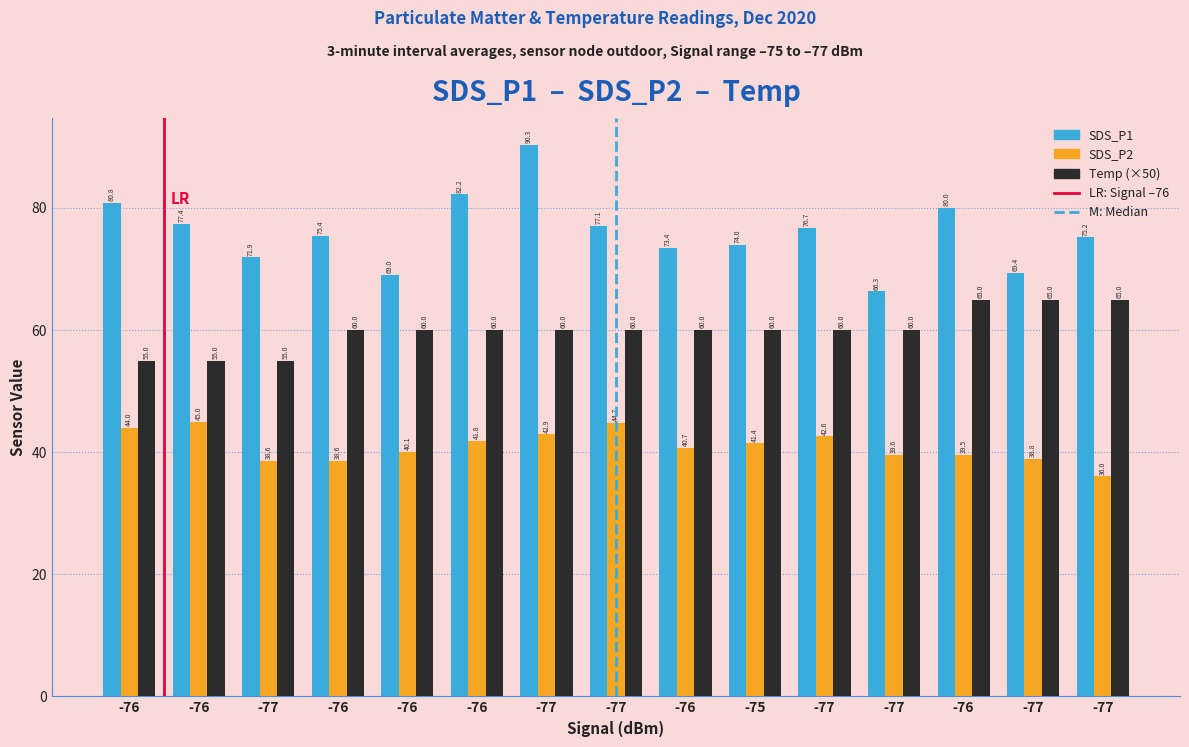

Between -76 and -77, which is larger?

-76